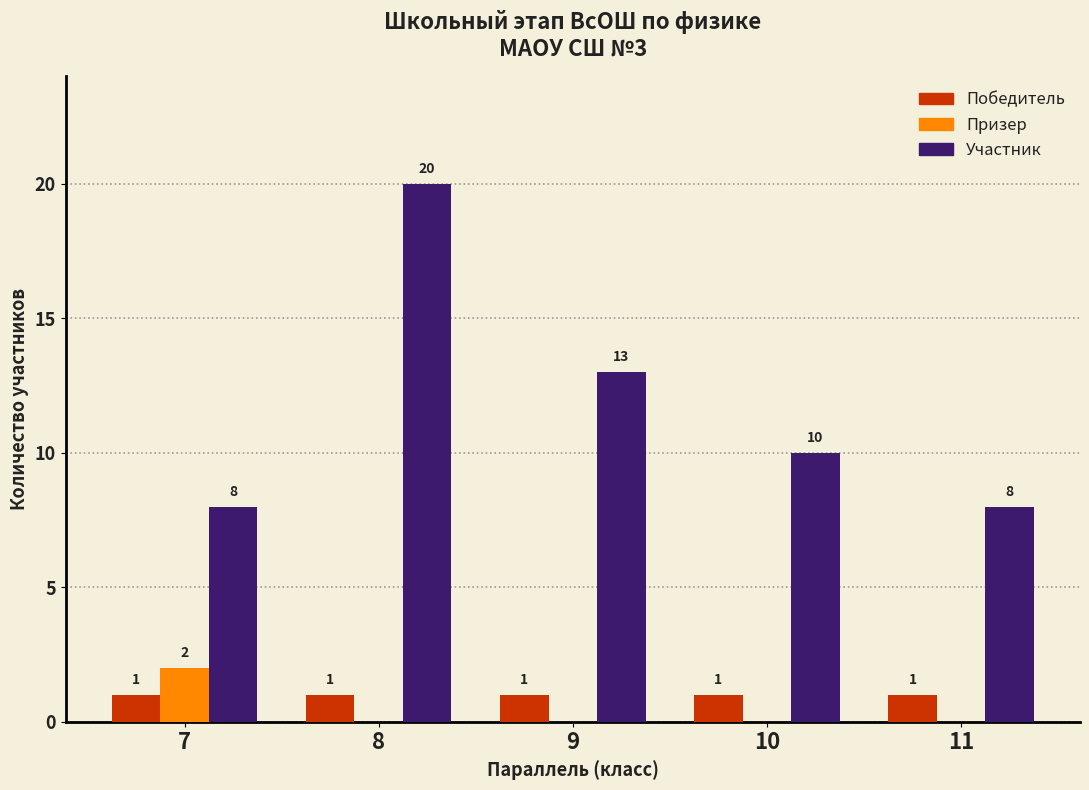

Between 7 and 8, which series saw the biggest shift?

Участник